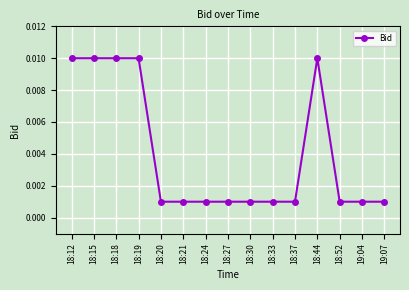

Does the chart display data point markers on the line(s)?

Yes